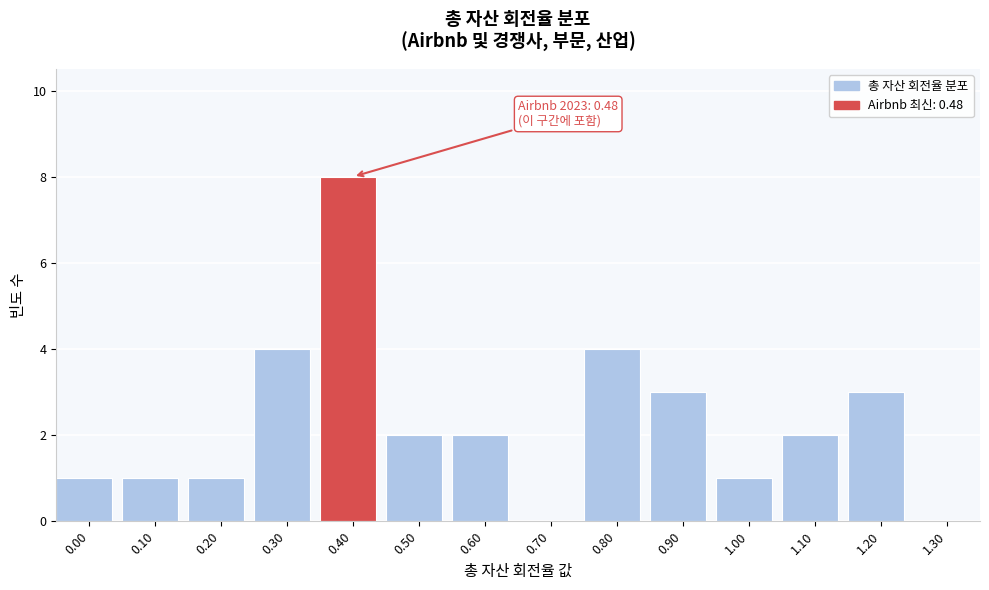

Reading right to left, list all the values displayed in this chart.

1.30=0	1.20=3	1.10=2	1.00=1	0.90=3	0.80=4	0.70=0	0.60=2	0.50=2	0.40=8	0.30=4	0.20=1	0.10=1	0.00=1